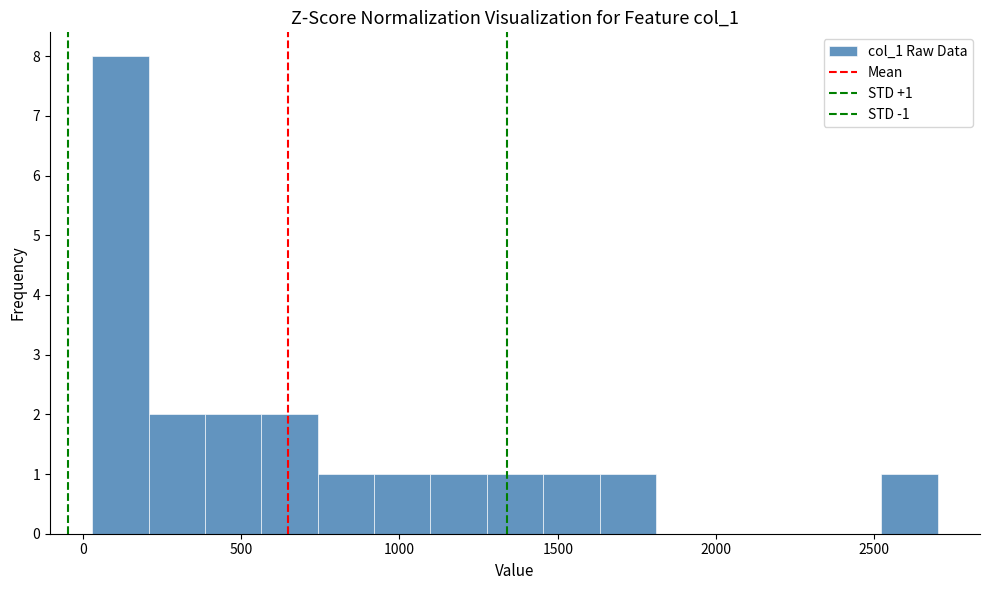

Read against the x-axis, roughly where is the centre of the tallest bar?

100